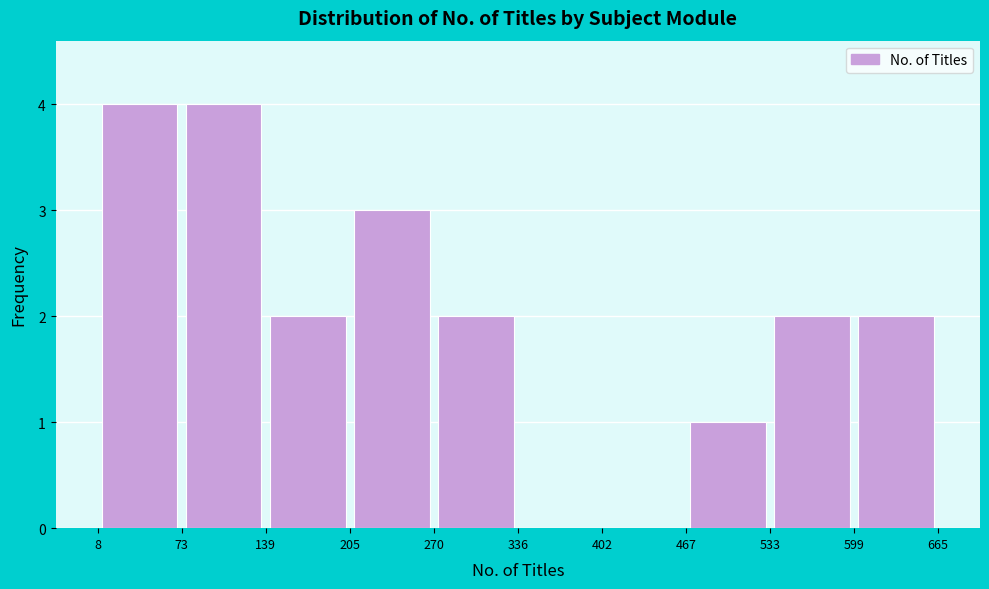

Reading left to right, list every bar in this chart as the range it spans on the x-axis followed by its height. The values are not printed on the chart, so give them approximately, as read against the axis.

8 to 73: 4
73 to 139: 4
139 to 205: 2
205 to 270: 3
270 to 336: 2
336 to 402: 0
402 to 467: 0
467 to 533: 1
533 to 599: 2
599 to 665: 2